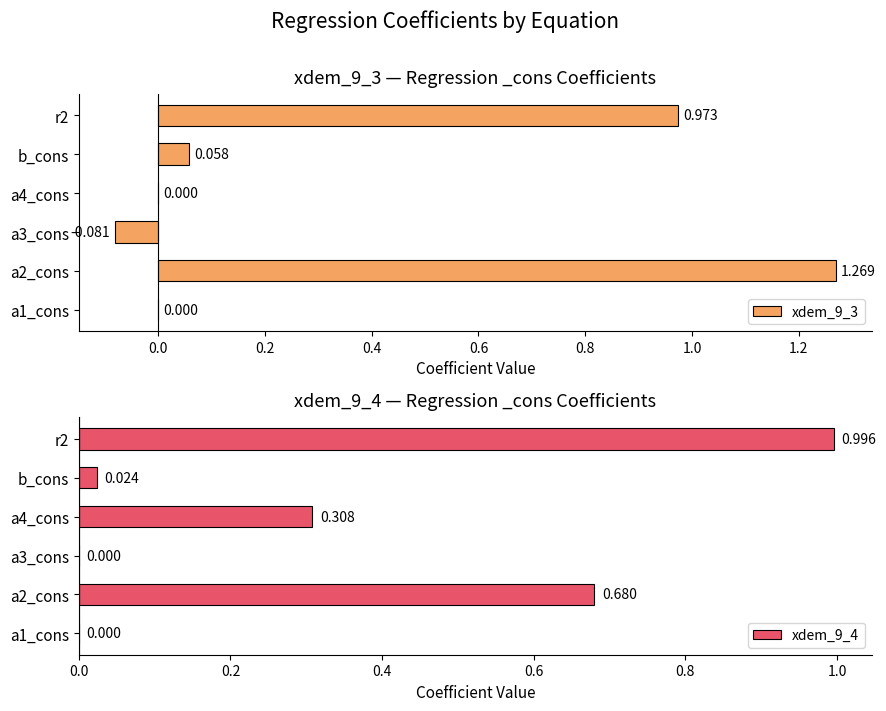

At how many categories does at least one series exceed 0?

4